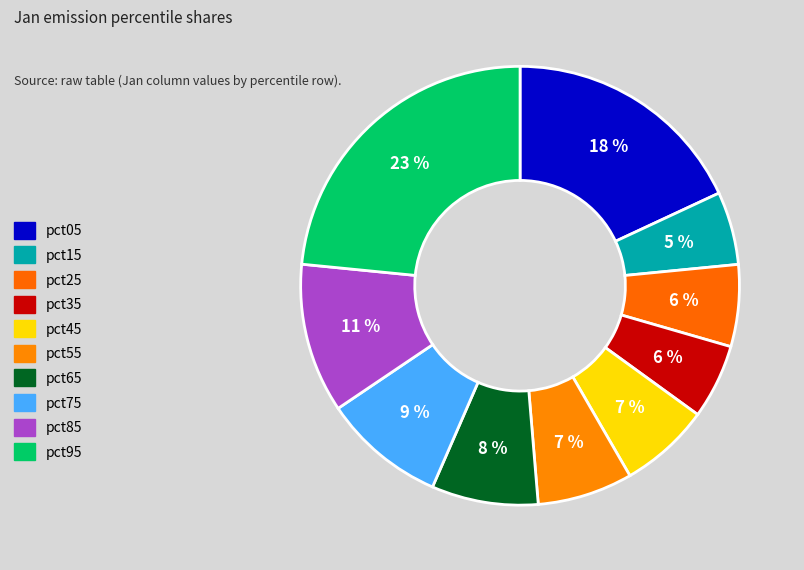

To the nearest percent, what is the average slice percentage?

10%